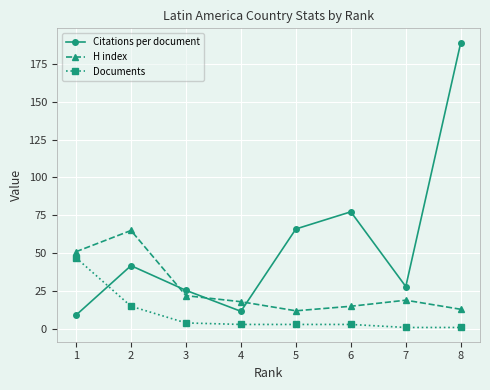

List the series in order of their peak value, lowest first.

Documents, H index, Citations per document